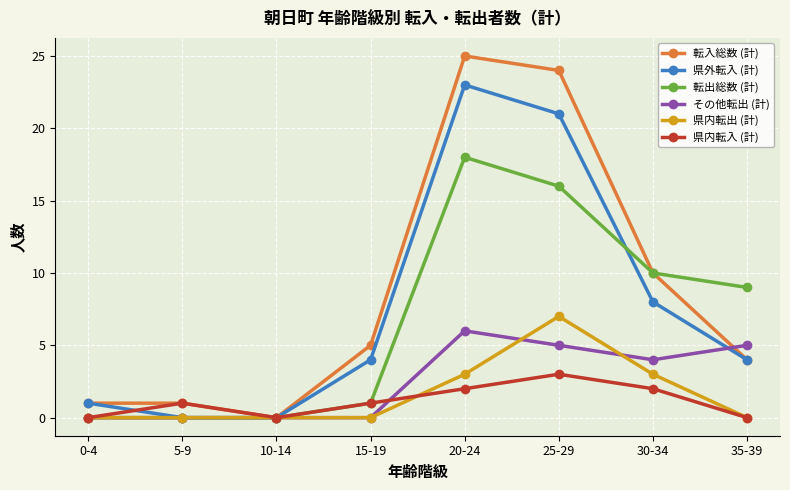

Which series ends up on top after the final intersection of その他転出 (計) and 県外転入 (計)?

その他転出 (計)